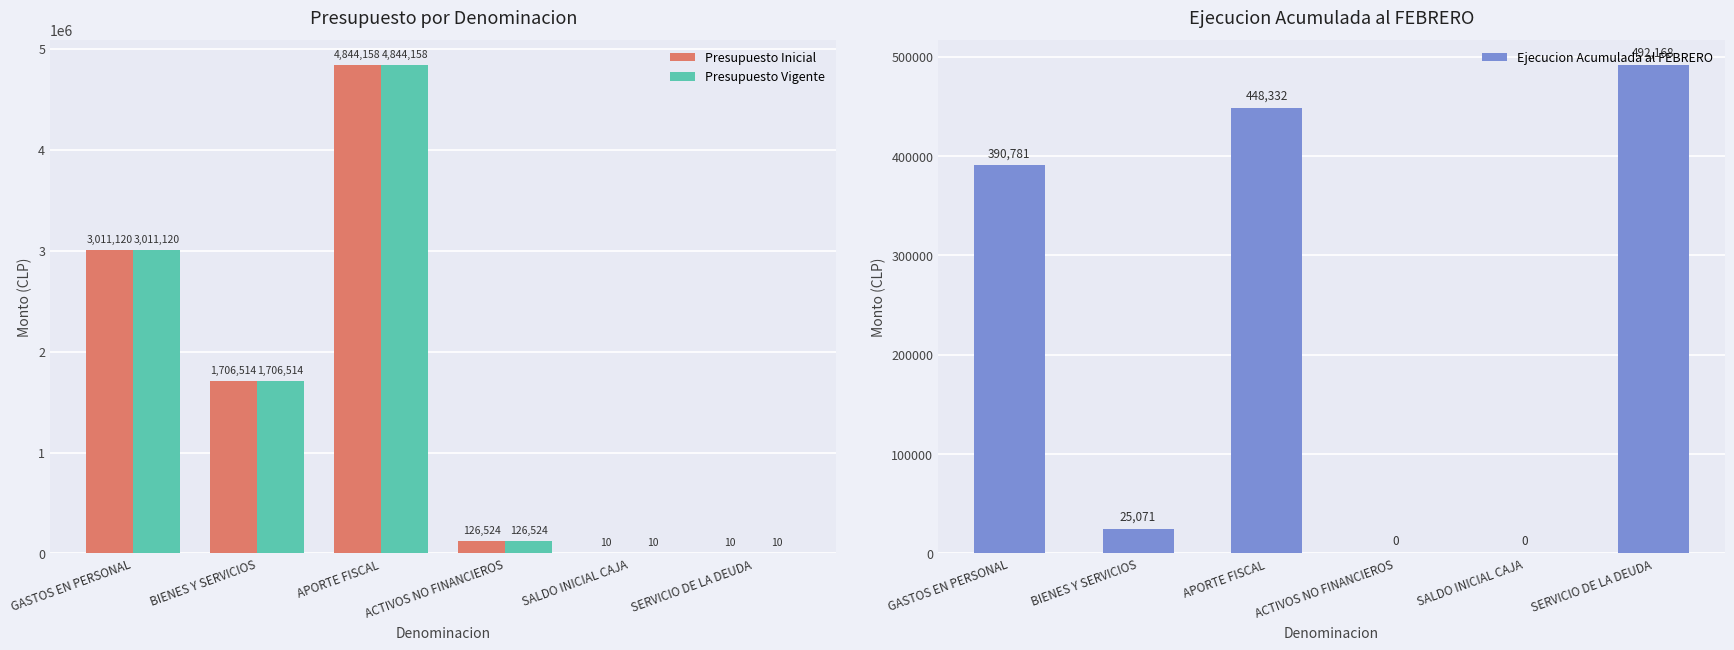

What is the value of the Presupuesto Vigente bar at the 5th from the left?

10